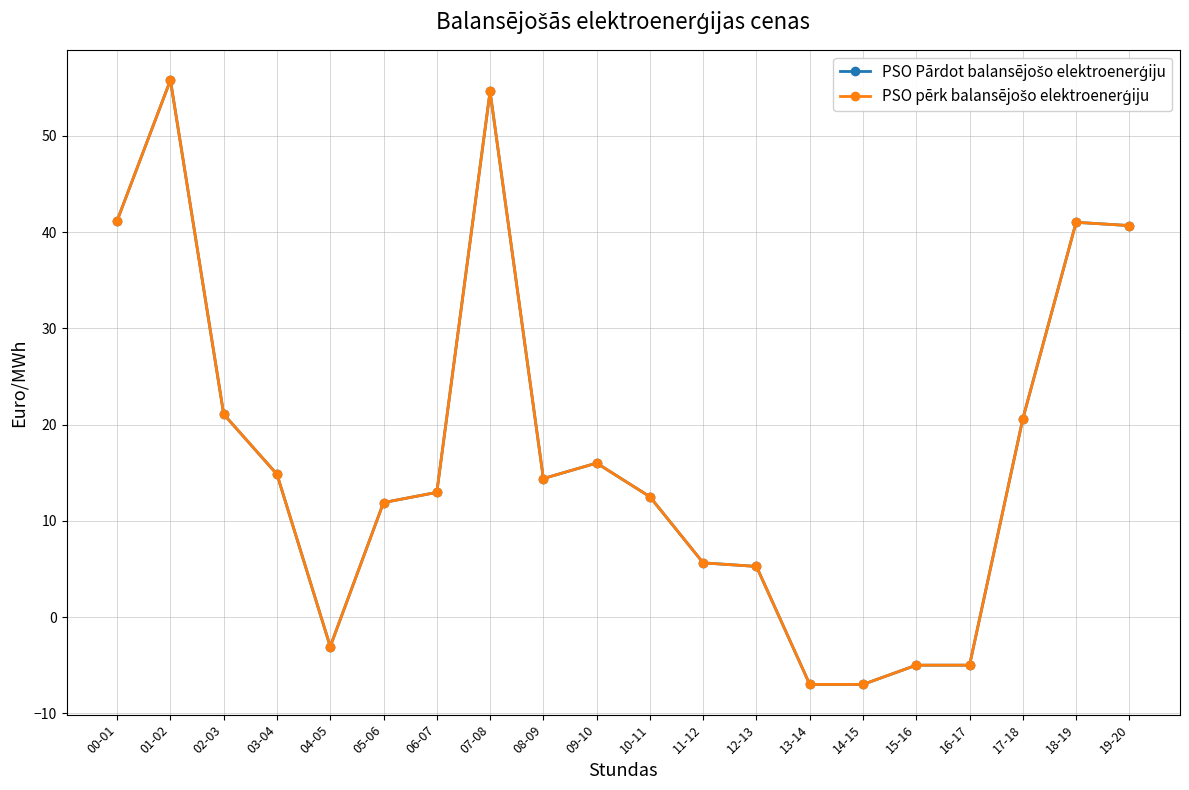

Does the chart have visible grid lines?

Yes